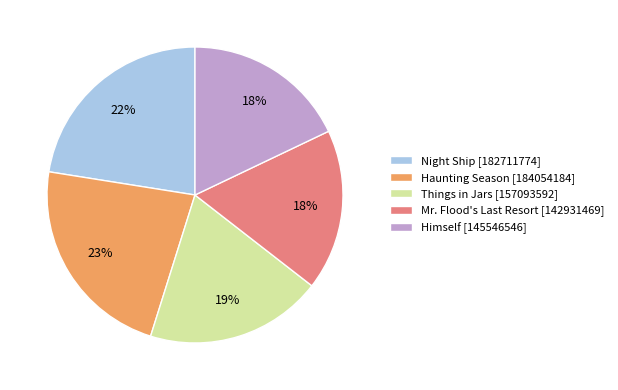

To the nearest percent, what is the combined percentage of Haunting Season and Night Ship?

45%